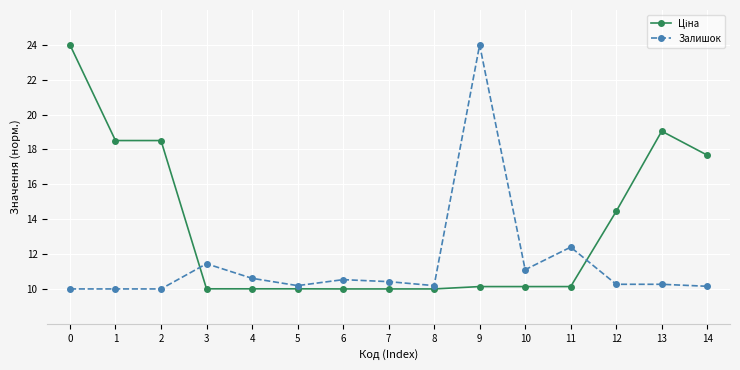

What is the value of the Залишок point at the 9th from the left?

10.2